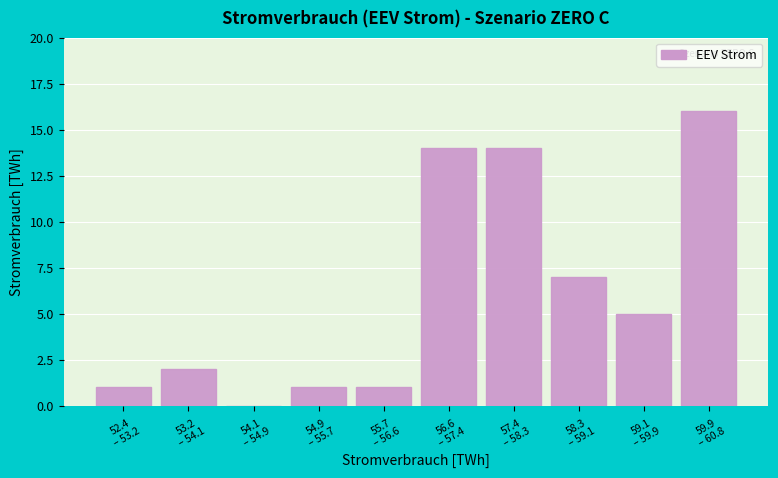

What is the sum of all values?

61